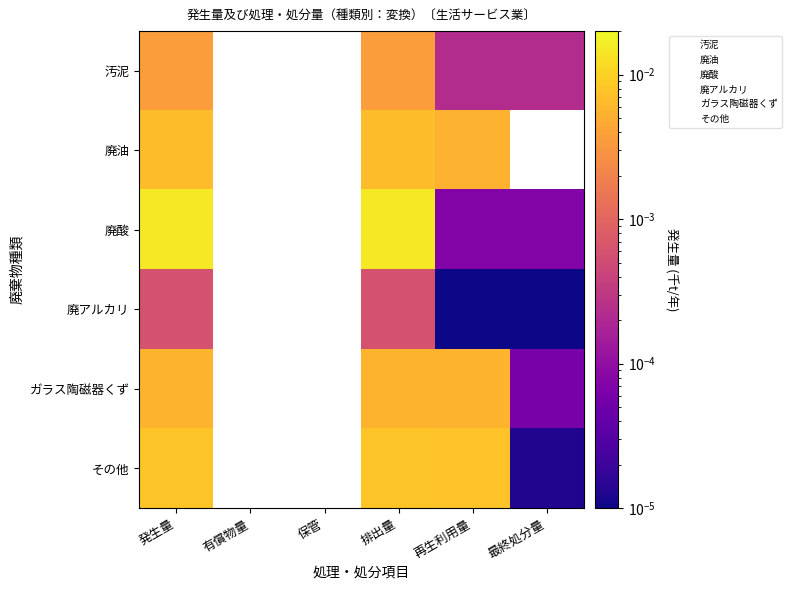

Which series has the widest spread of values?

廃酸